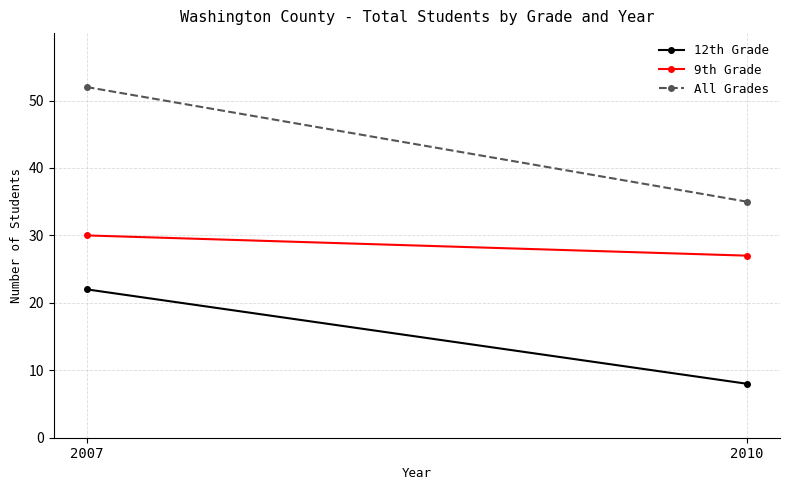

How many lines are shown in the chart?

3